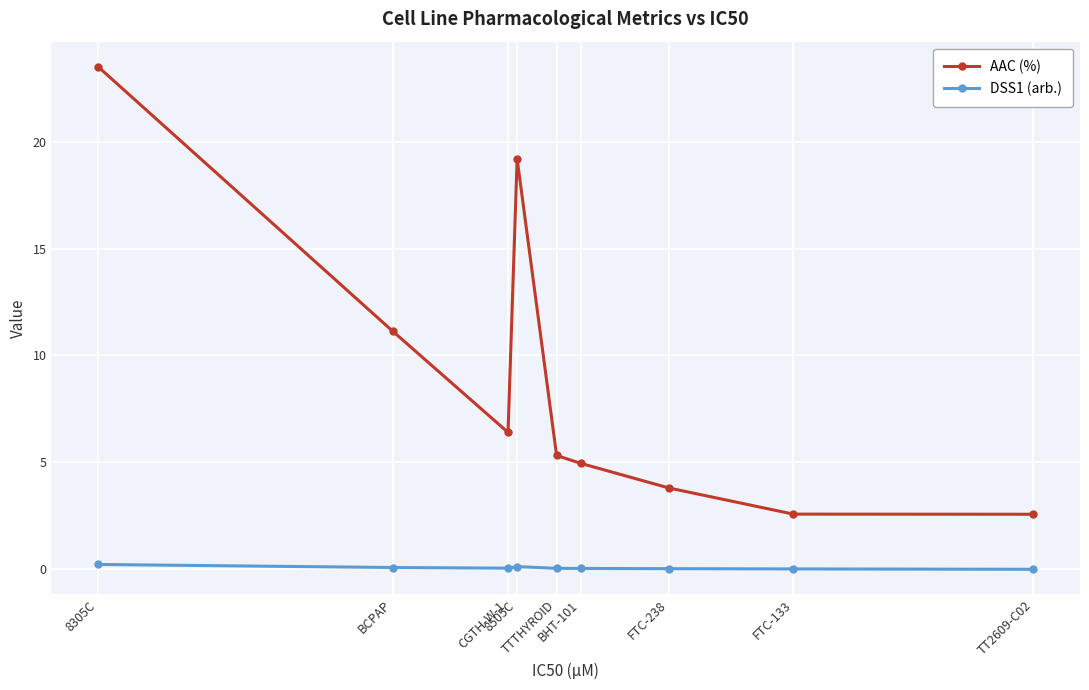

At which label does AAC (%) reach its peak?

8305C